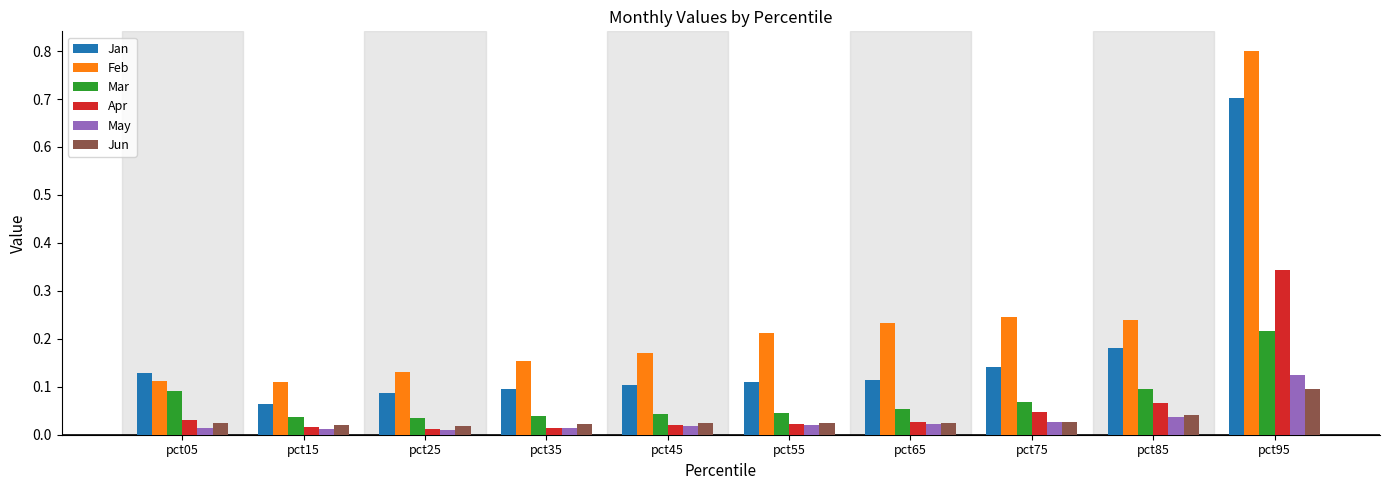

Are the bars horizontal?

No